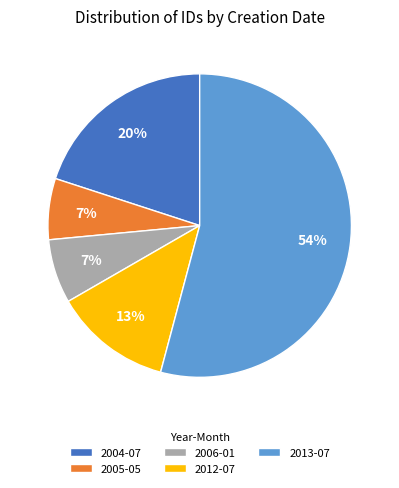

Is it true that 2013-07 is 54% of the pie?

True